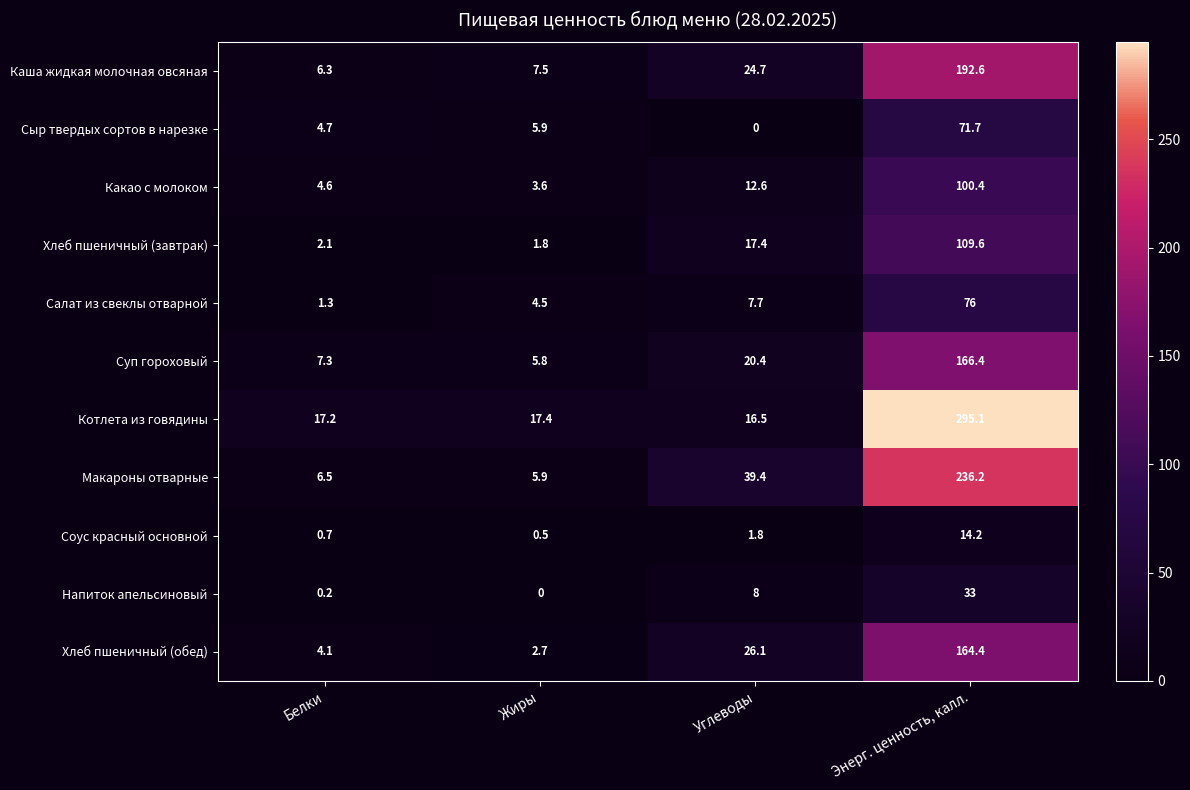

What is the sum of all Суп гороховый values?

199.9